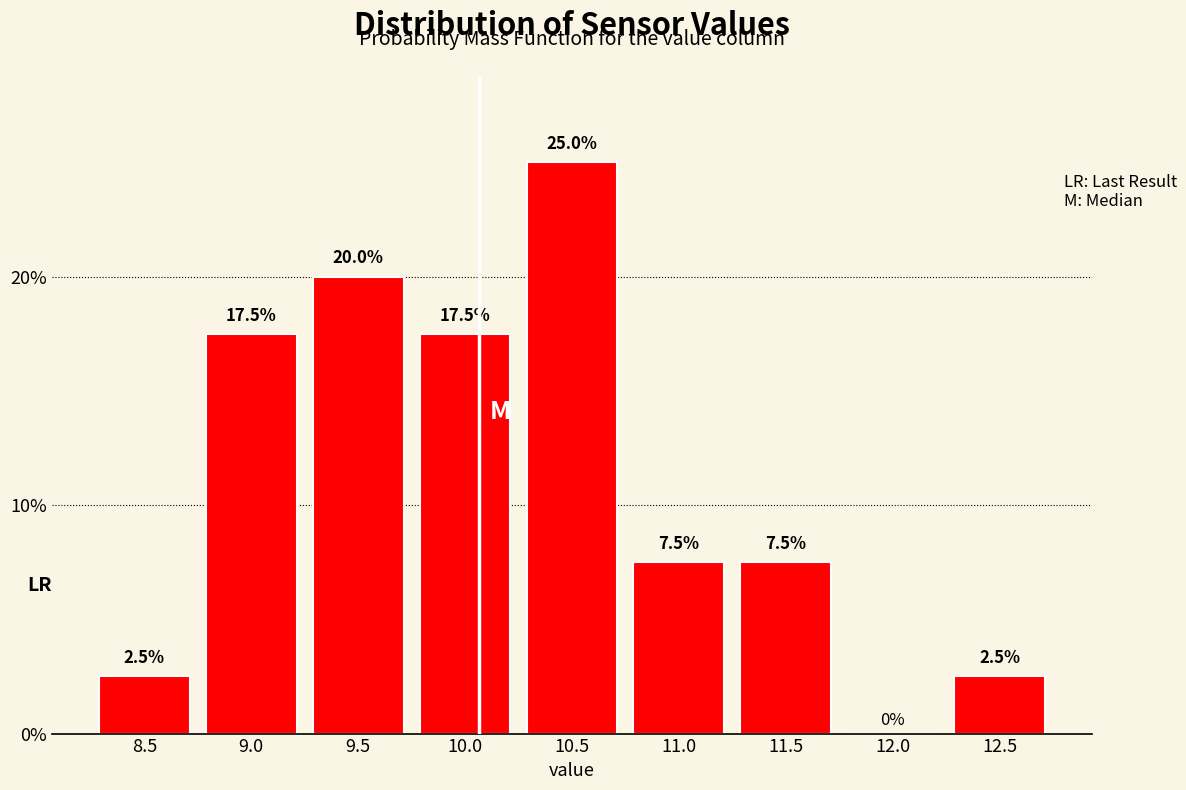

Reading right to left, list all the values displayed in this chart.

12.5=2.5	12.0=0.0	11.5=7.5	11.0=7.5	10.5=25.0	10.0=17.5	9.5=20.0	9.0=17.5	8.5=2.5